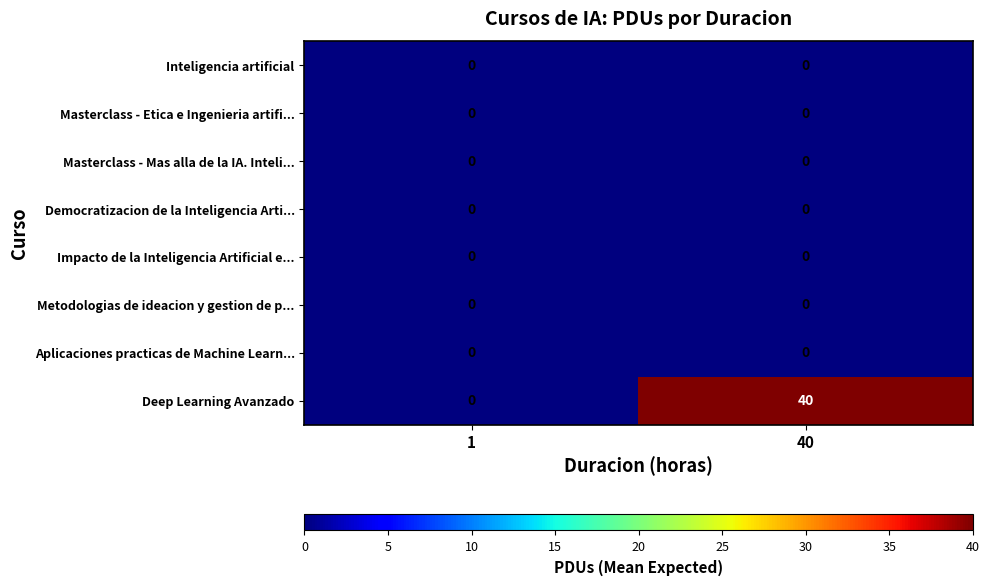

Which series has the largest range (max minus min)?

Deep Learning Avanzado